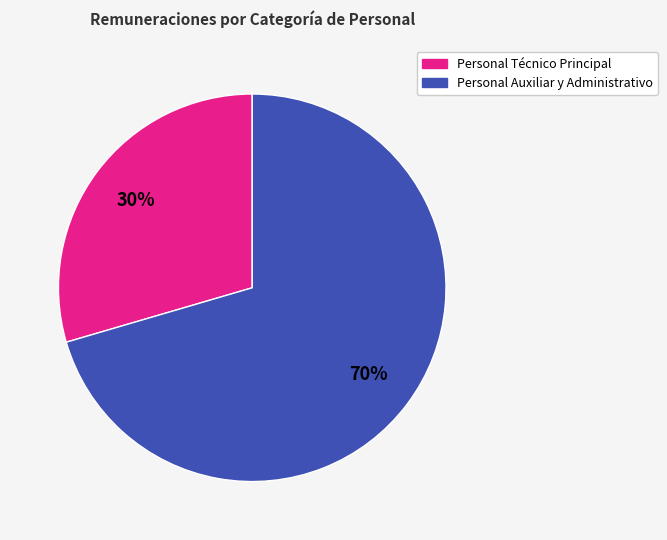

Which slice is the largest?

Personal Auxiliar y Administrativo